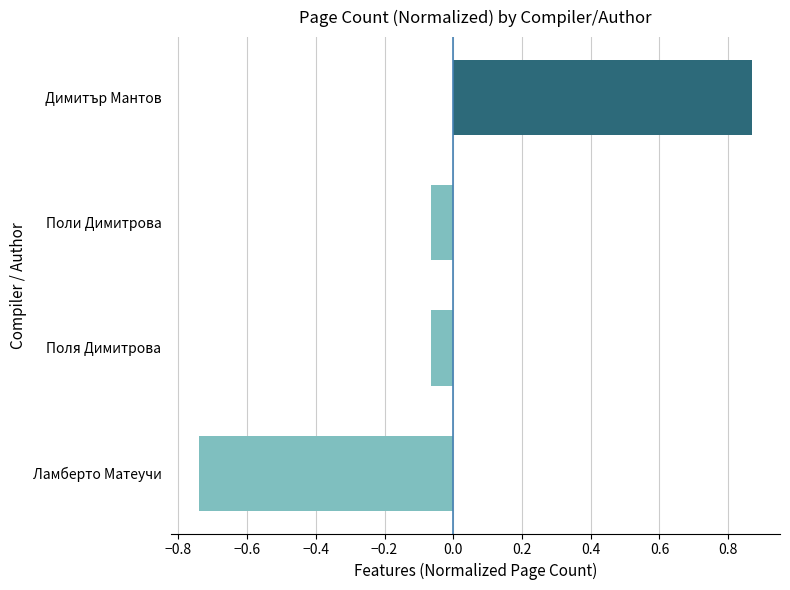

What is the difference between the maximum and minimum values?

1.6